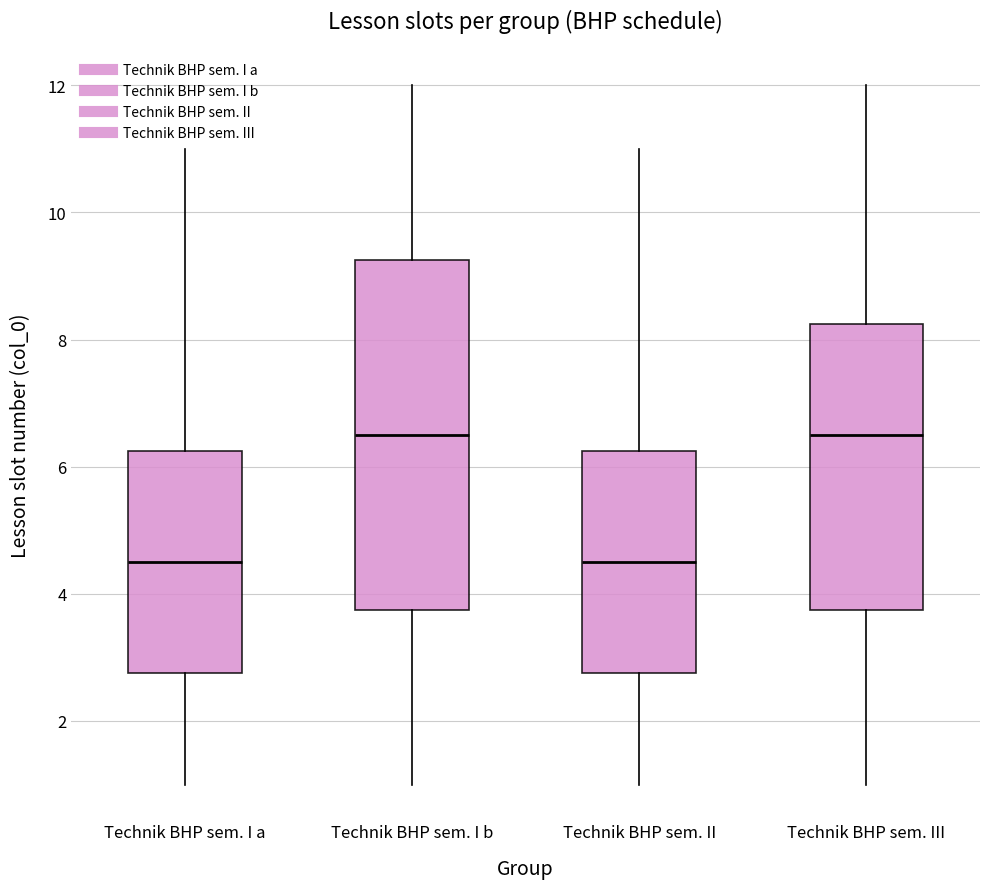

Comparing the boxes themselves (not the whiskers), which one is the tallest?

Technik BHP sem. I b